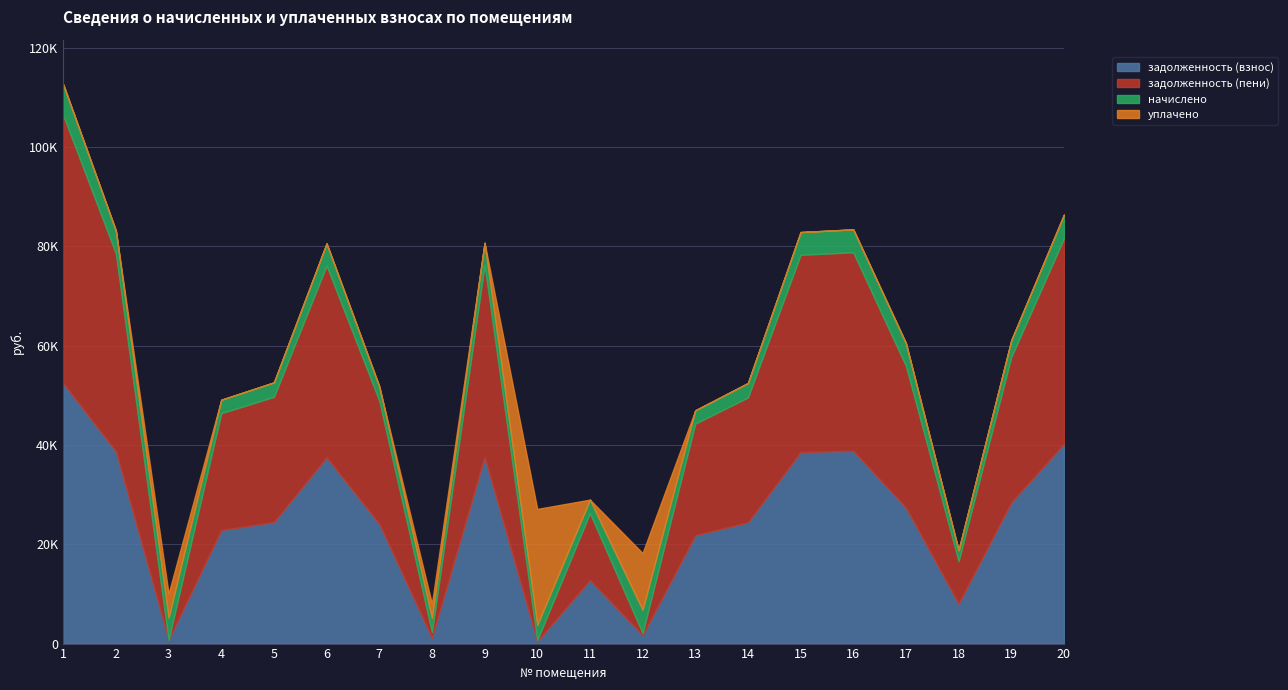

How many times do начислено and задолженность (пени) cross each other?

8